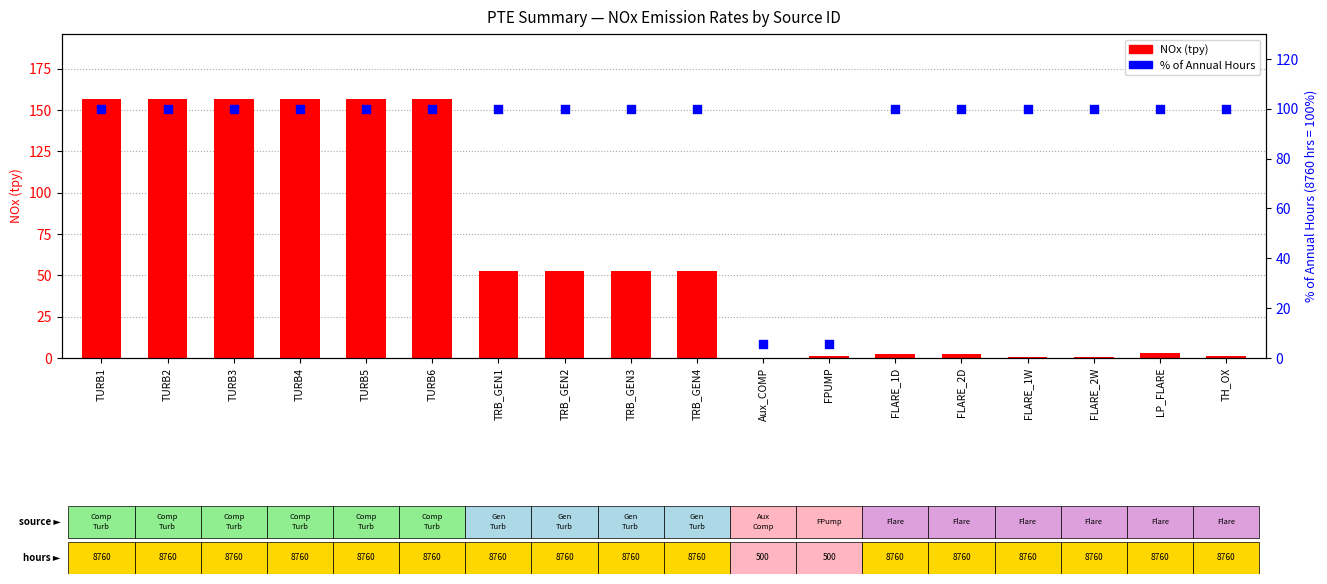

What is the total value across all series at TURB4?

256.7